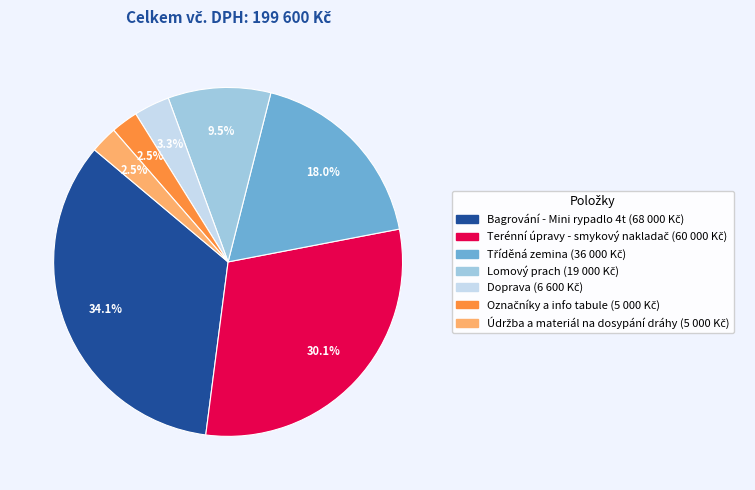

What percentage is the Bagrování - Mini rypadlo 4t slice, to the nearest percent?

34%